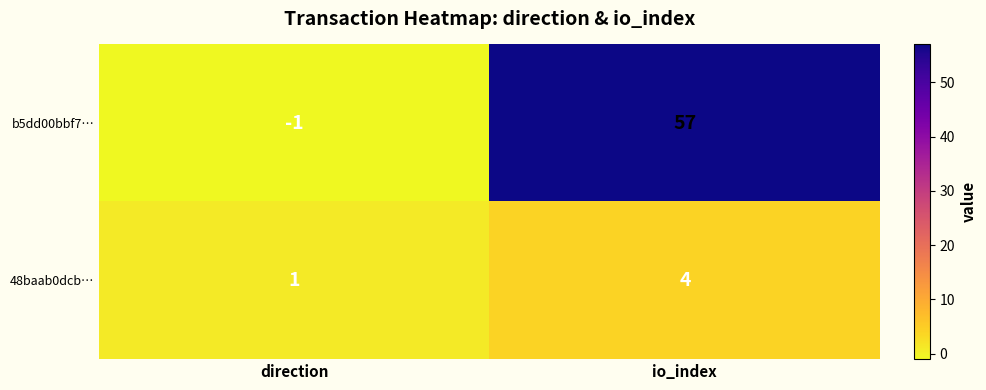

What is the sum of the 48baab0dcb… values at direction and io_index?

5